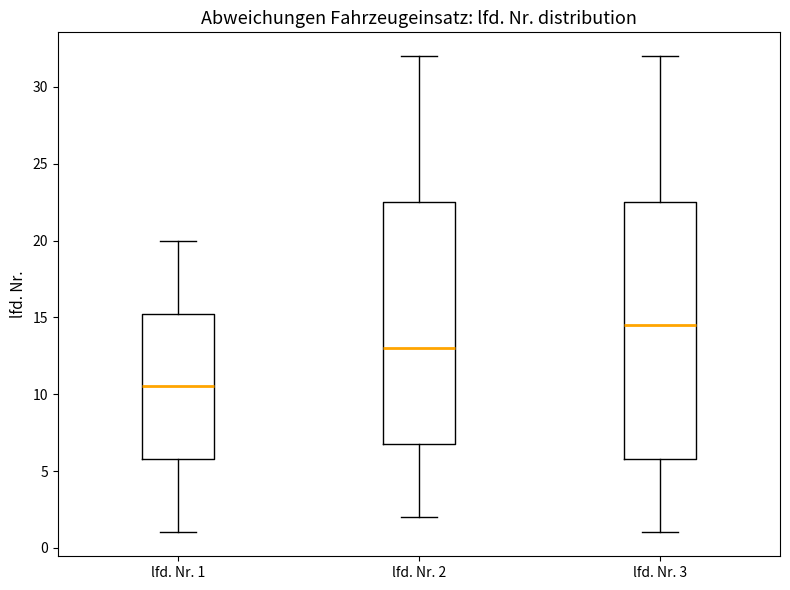

Which box's median line is the lowest?

lfd. Nr. 1